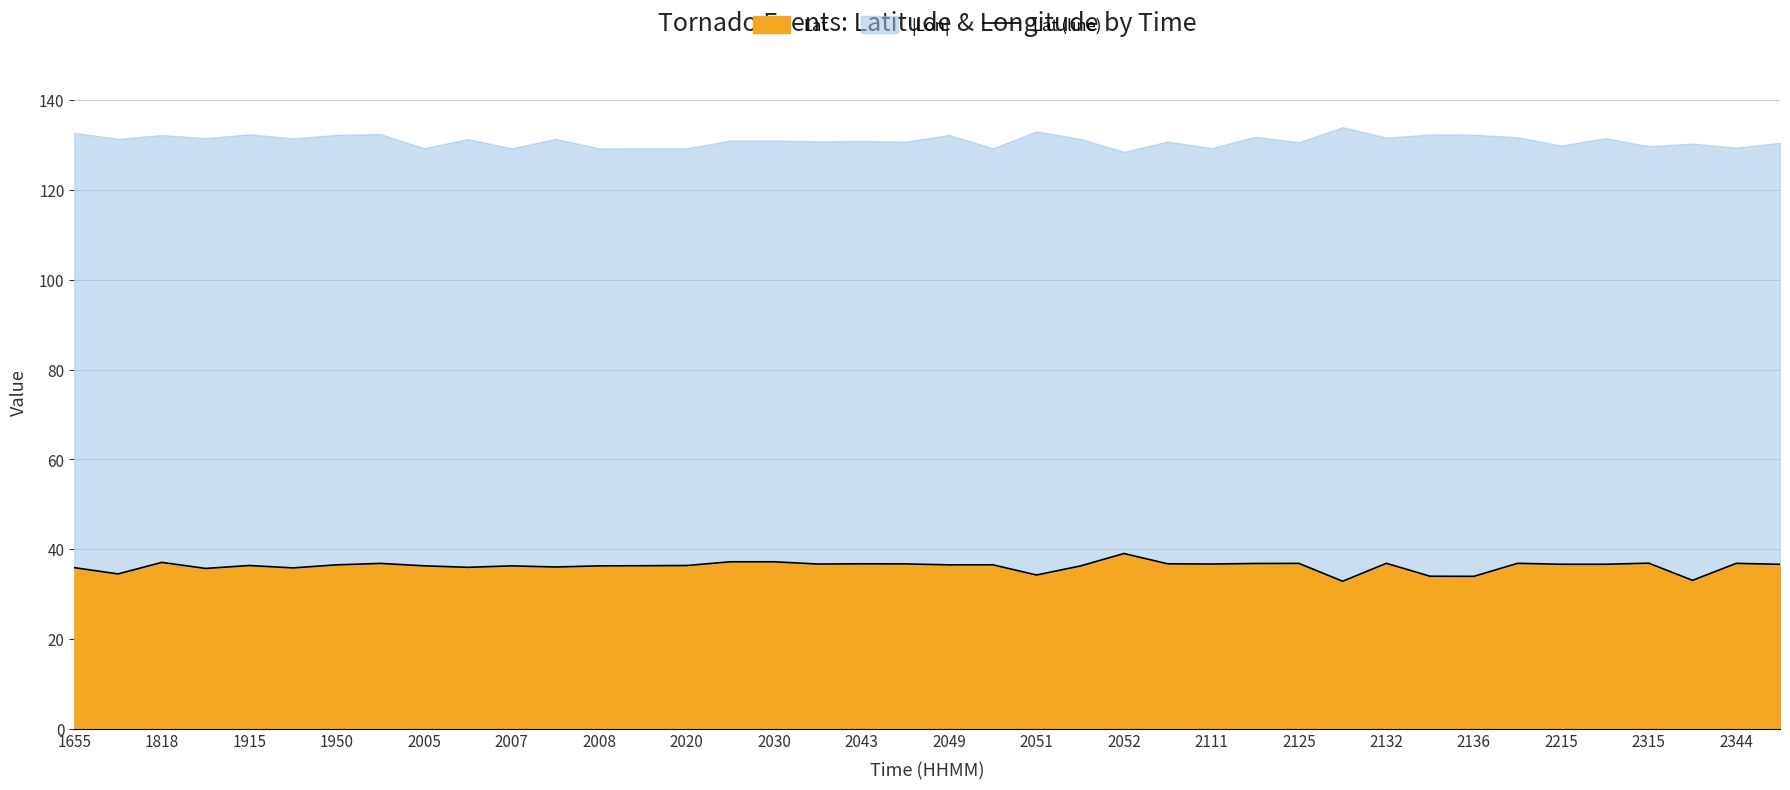

The chart shows a value of 21.6 at 1950. True or false?

False